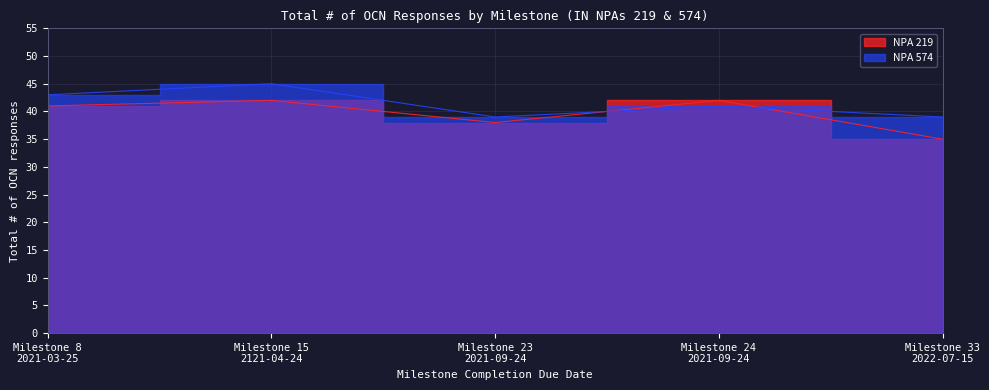

How many intersections are there between NPA 574 and NPA 219?

2